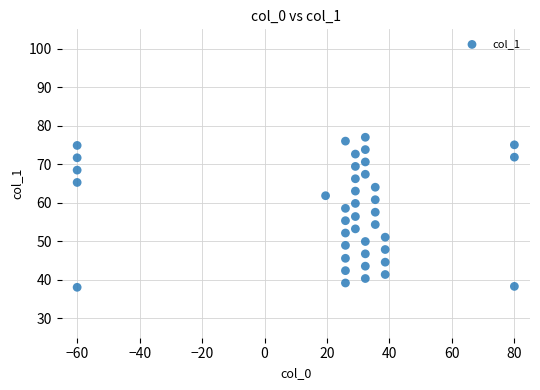

What is the range of X values (max minus min)?

140.0